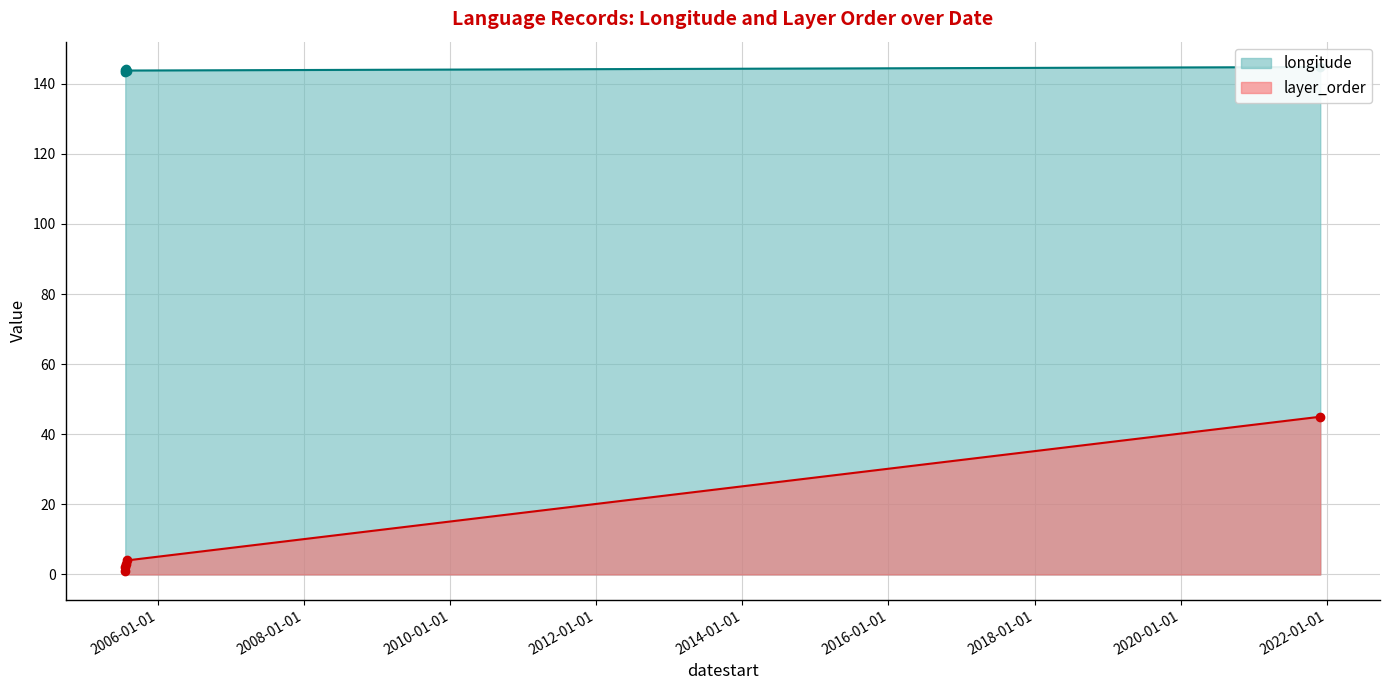

How many series are shown in this chart?

2